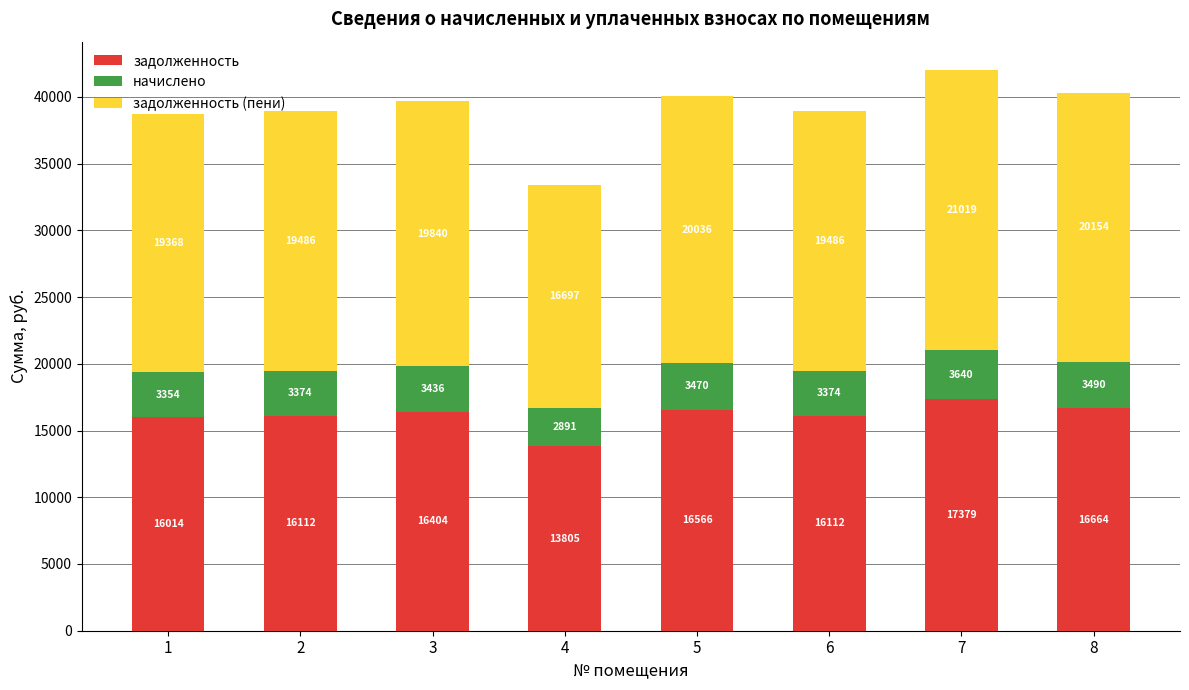

At which label is задолженность closest to 15592?

1